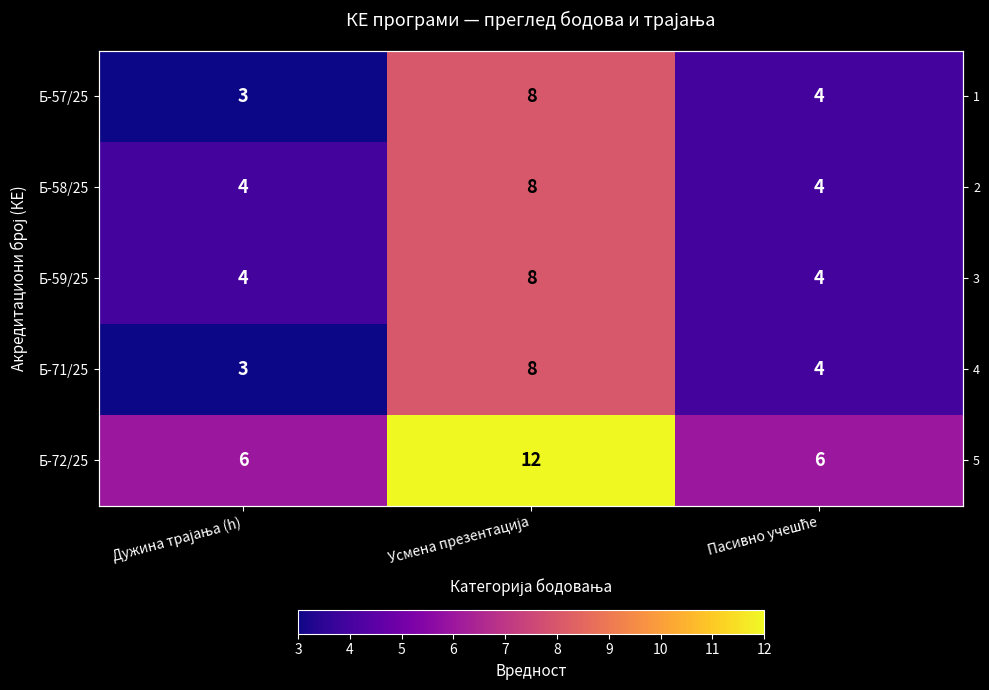

At which category is the sum across all series the highest?

Усмена презентација